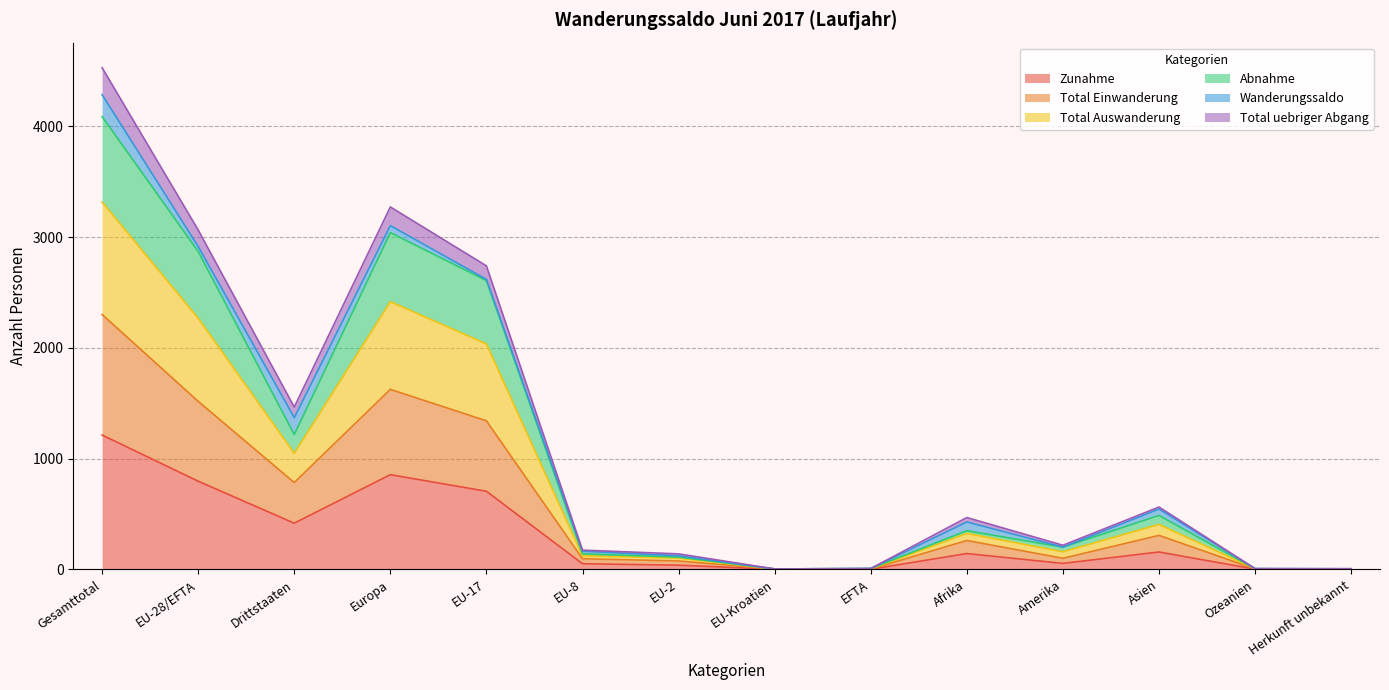

True or false: Zunahme and Total uebriger Abgang intersect in this chart.

False